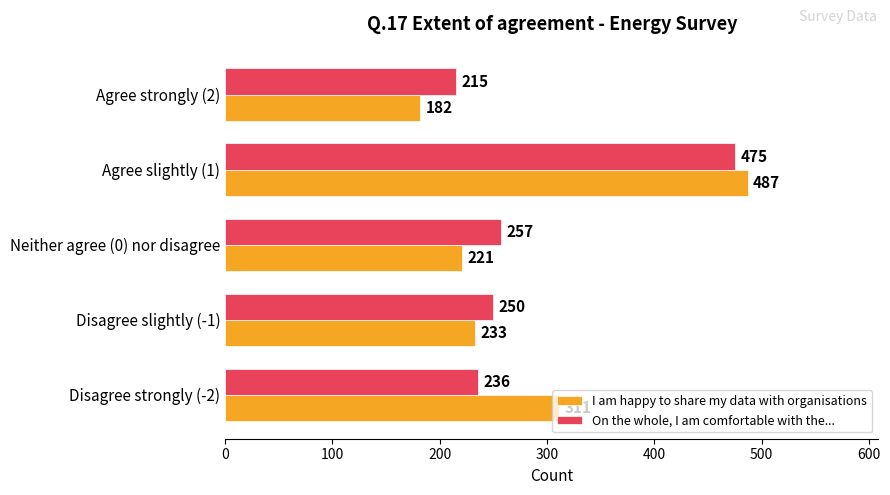

At which category is the sum across all series the highest?

Agree slightly (1)